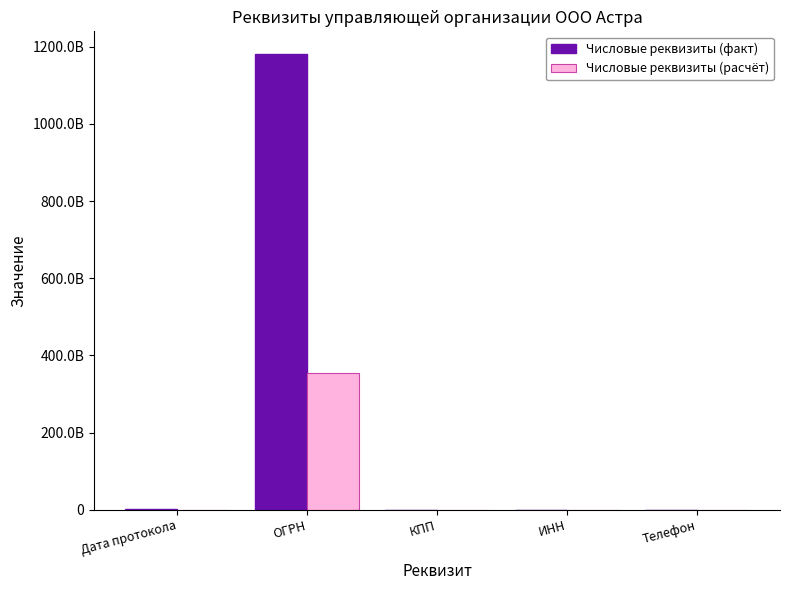

Does the chart contain stacked bars?

No